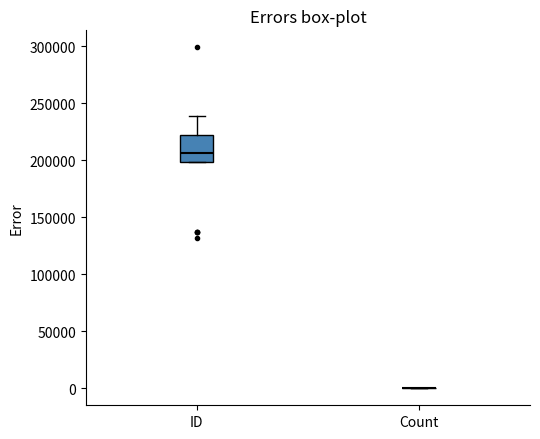

Which box is the tallest, from its lower edge to its upper edge?

ID